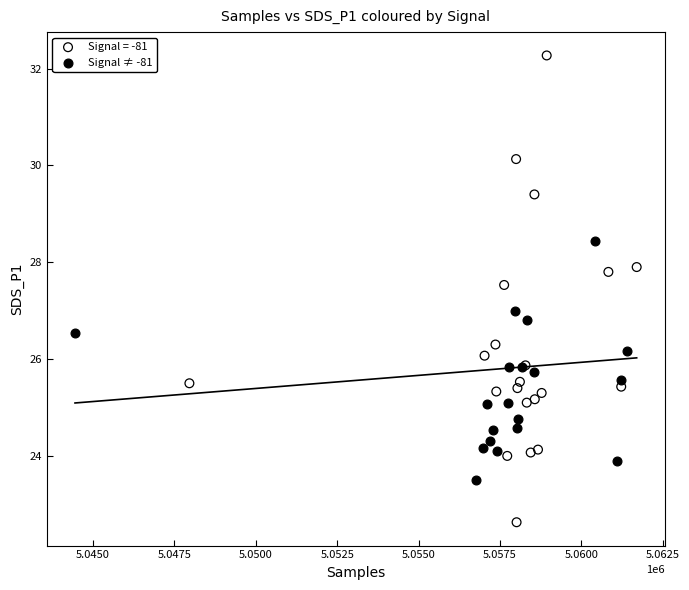

Which series reaches the maximum Y coordinate?

Signal = -81